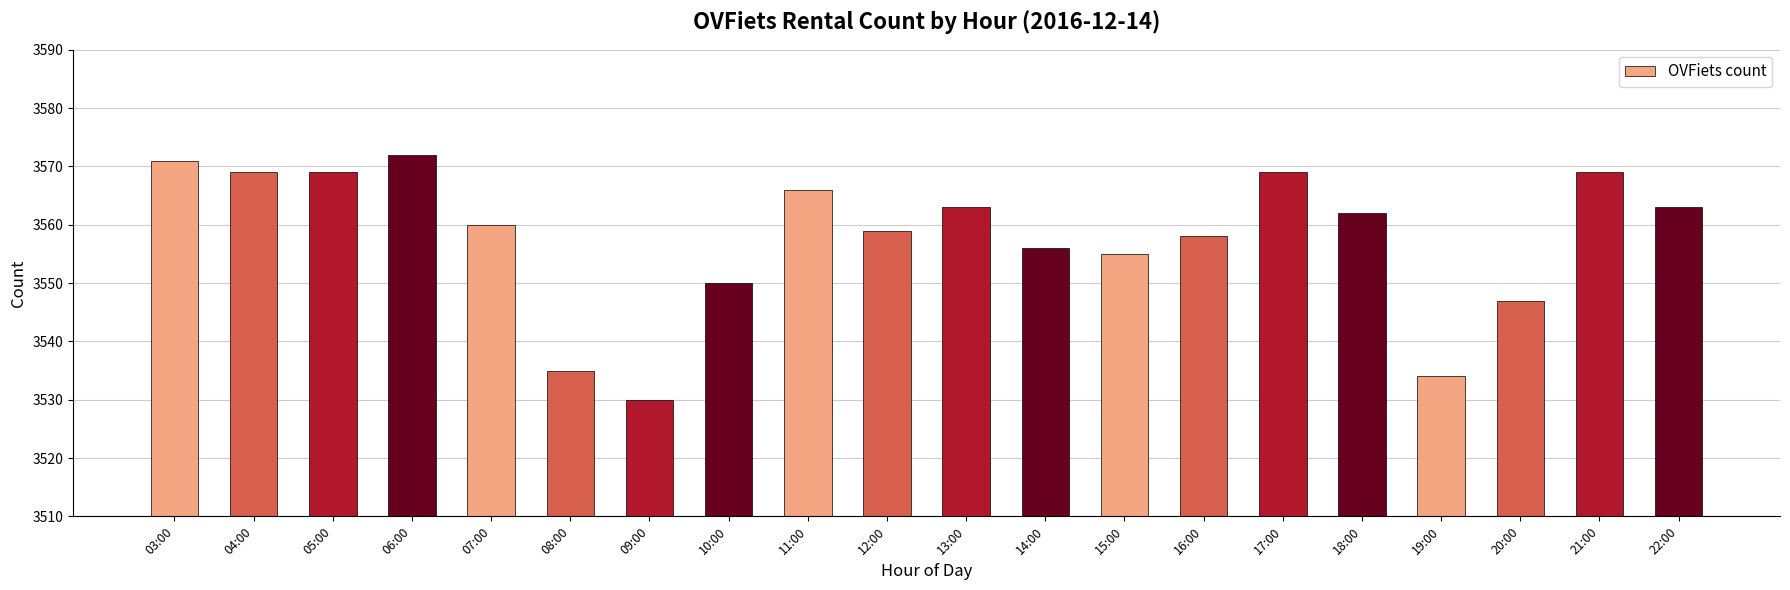

What is the change in value from 06:00 to 22:00?

-9